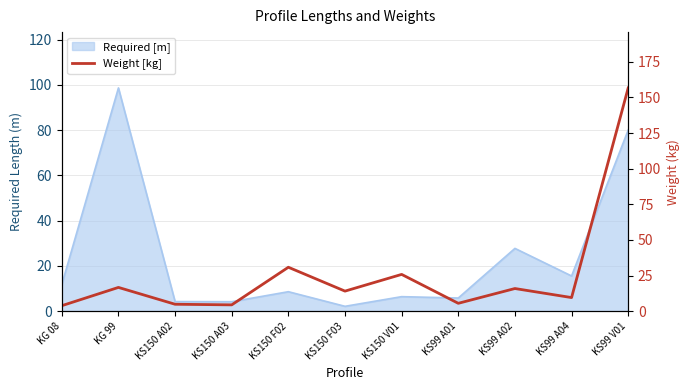

Reading left to right, what are all the values shown in this chart?

3.8	16.7	4.8	4.4	30.8	14.1	25.8	5.5	15.9	9.5	156.7